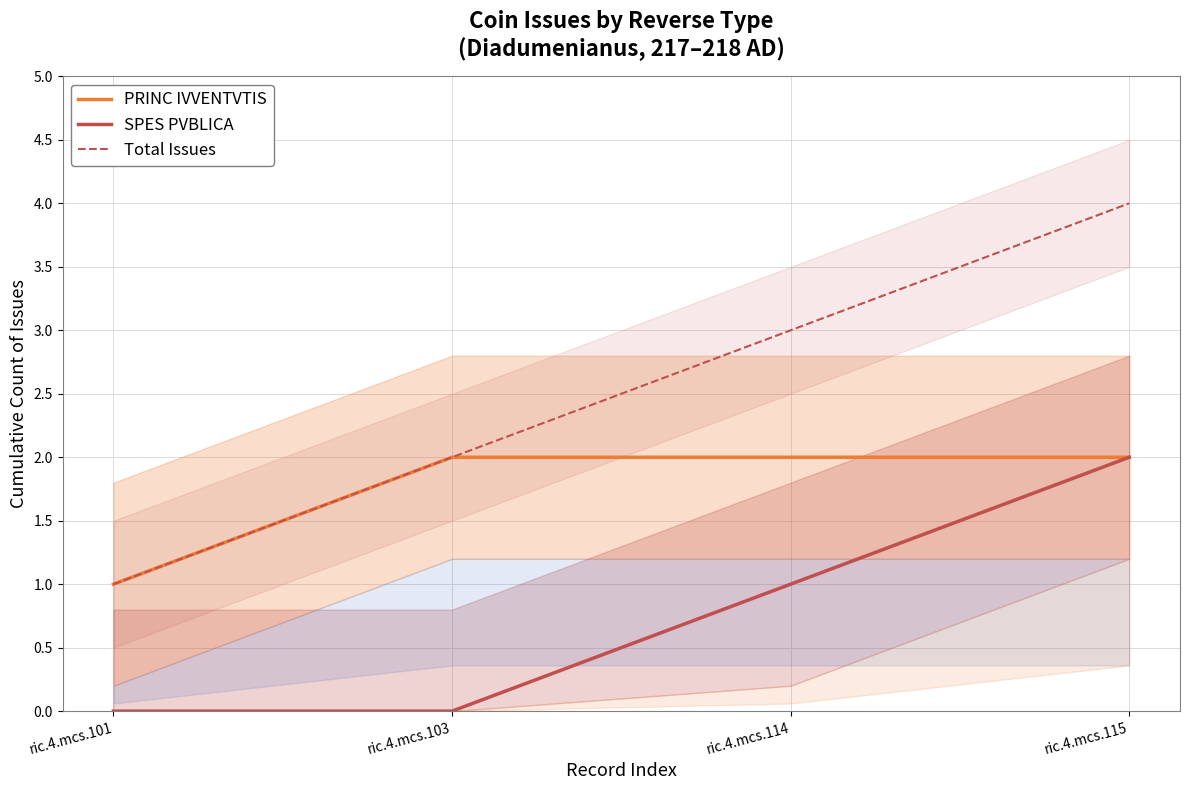

Where does the Total Issues series first go above 3?

ric.4.mcs.115